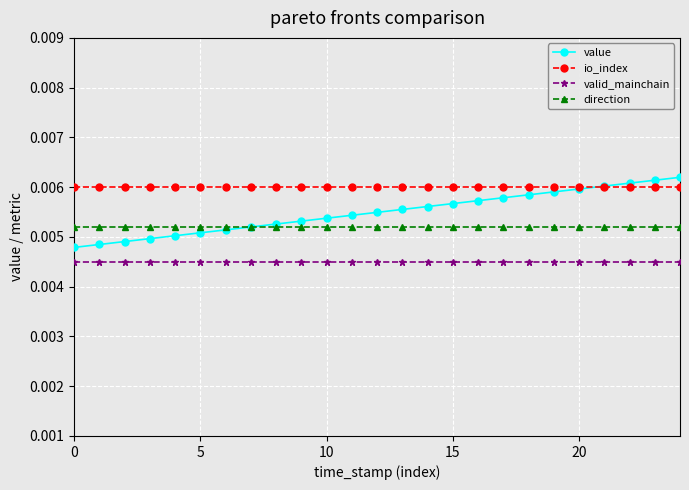

Count the number of categories in the chart.

25